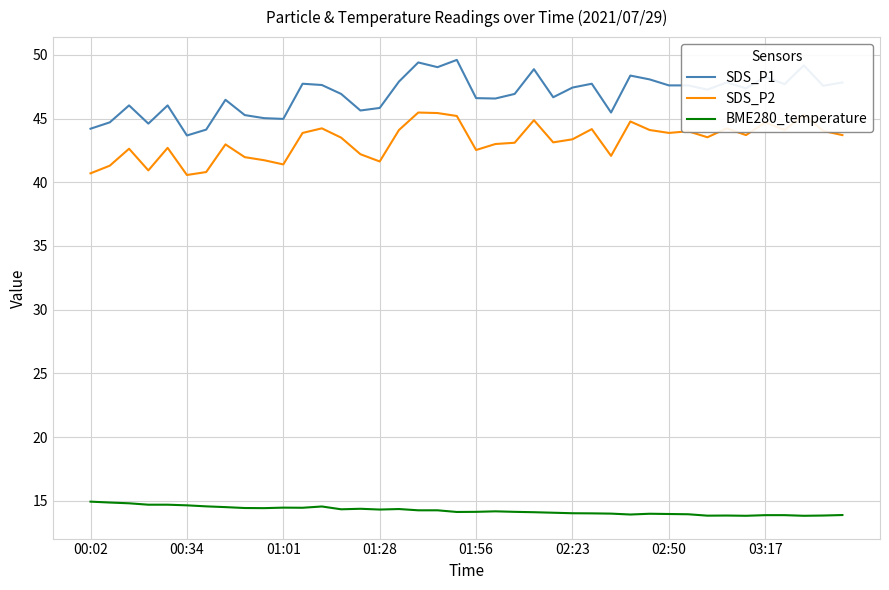

What is the difference between the maximum and minimum values in the SDS_P2 series?

4.9